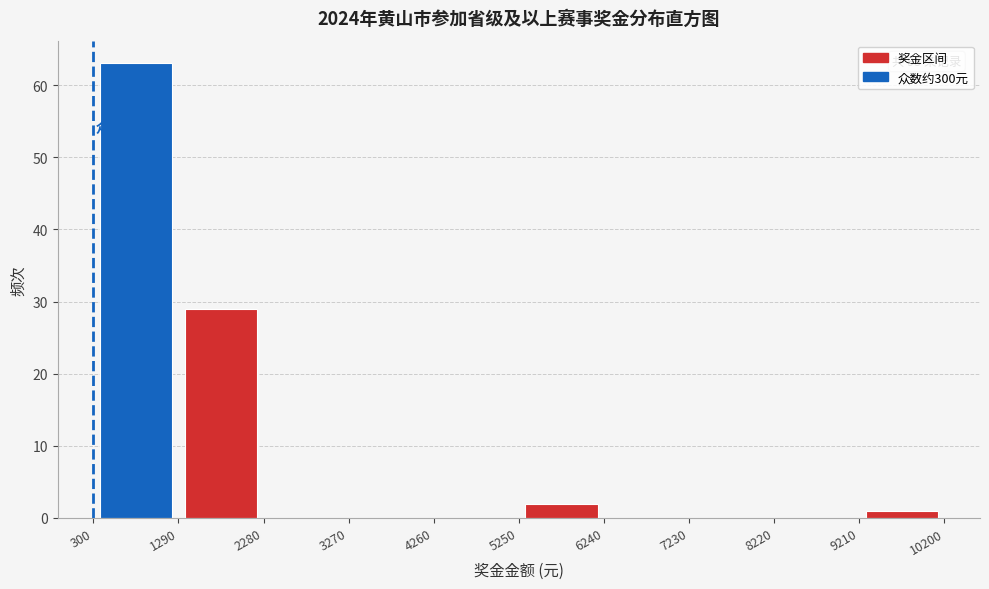

Over which range of the x-axis is the bar tallest?

300 to 1290